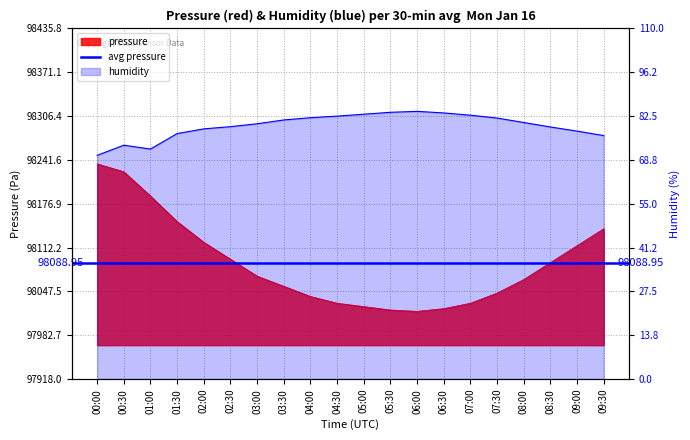

What is the maximum value shown in the chart?

98235.8